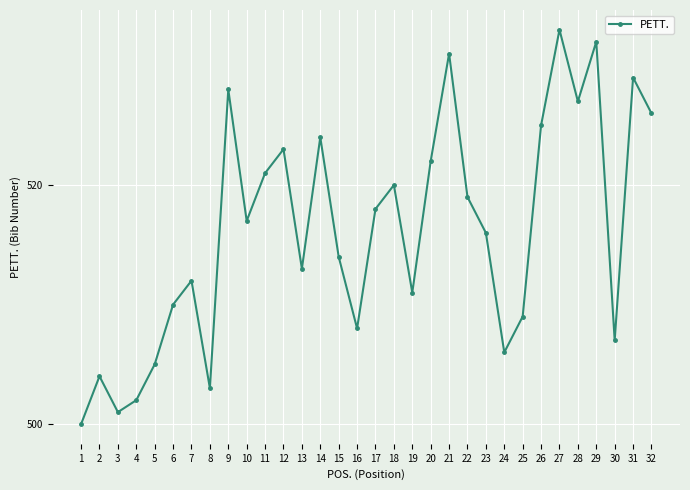

Reading left to right, transcribe all the data shown in this chart.

1=500	2=504	3=501	4=502	5=505	6=510	7=512	8=503	9=528	10=517	11=521	12=523	13=513	14=524	15=514	16=508	17=518	18=520	19=511	20=522	21=531	22=519	23=516	24=506	25=509	26=525	27=533	28=527	29=532	30=507	31=529	32=526